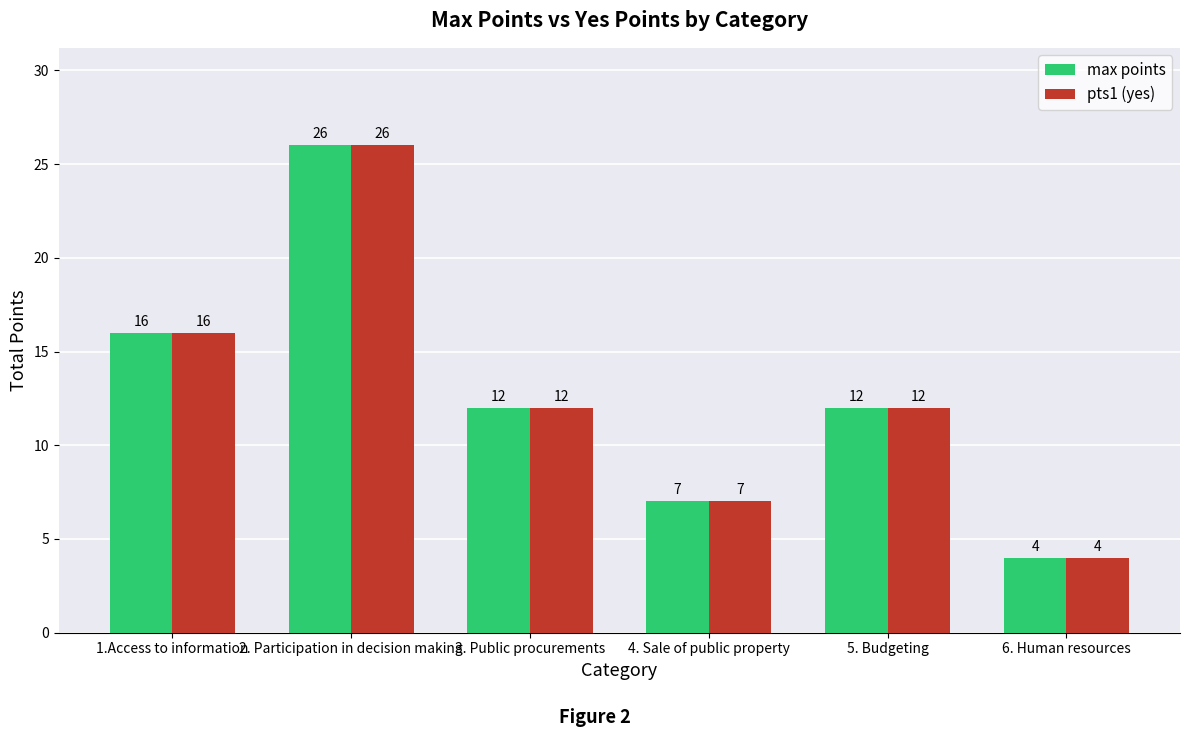

At which label does pts1 (yes) reach its minimum?

6. Human resources